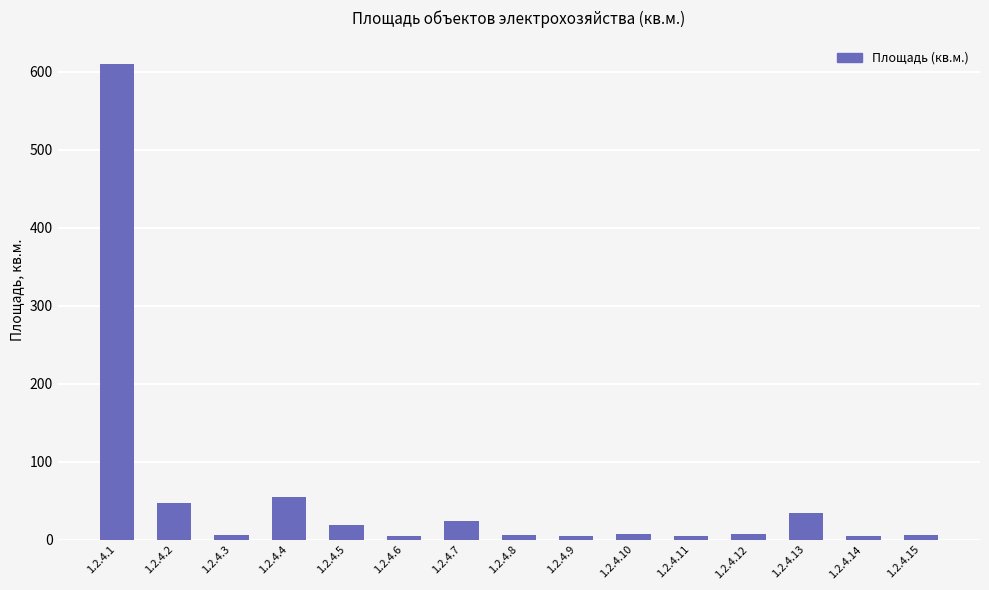

Which category has the highest value across all series?

1.2.4.1